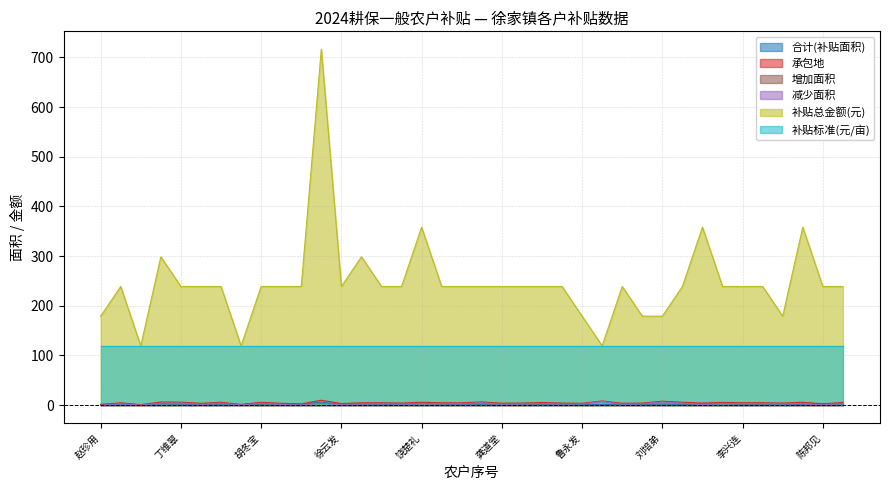

How many interior local peaks does the 合计(补贴面积) series have?

9